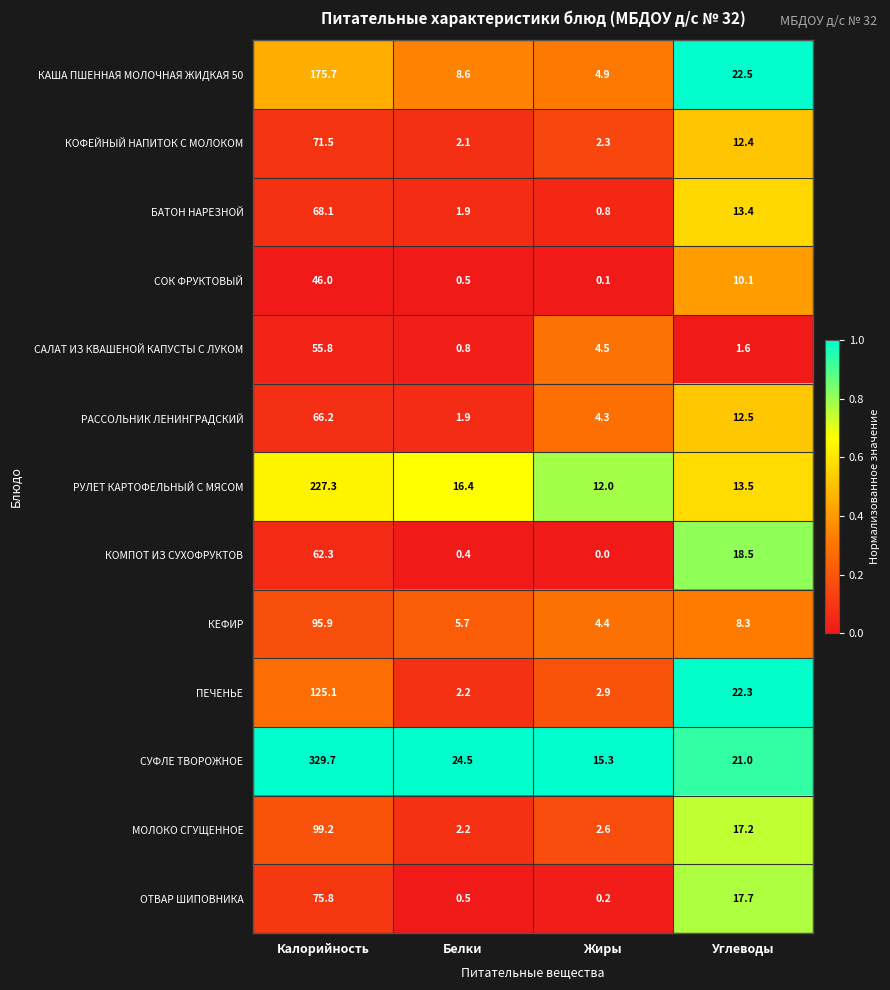

True or false: СУФЛЕ ТВОРОЖНОЕ has a value of 15.3 at Жиры.

True